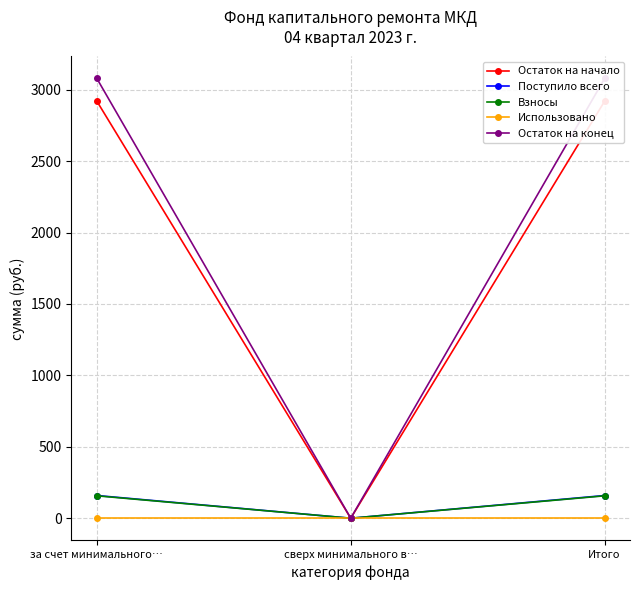

Is this an area chart (filled region under the line)?

No